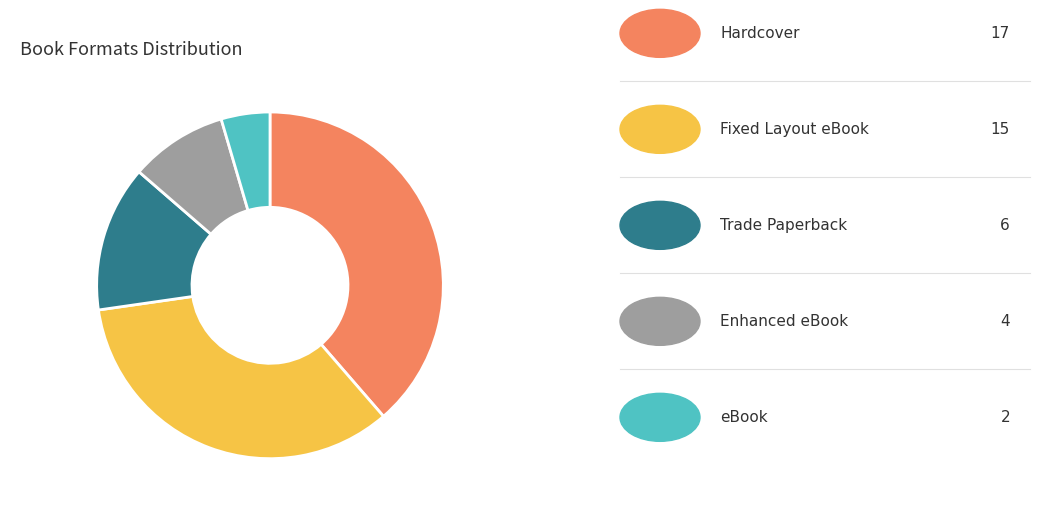

Is there any slice that represents more than half of the pie?

No